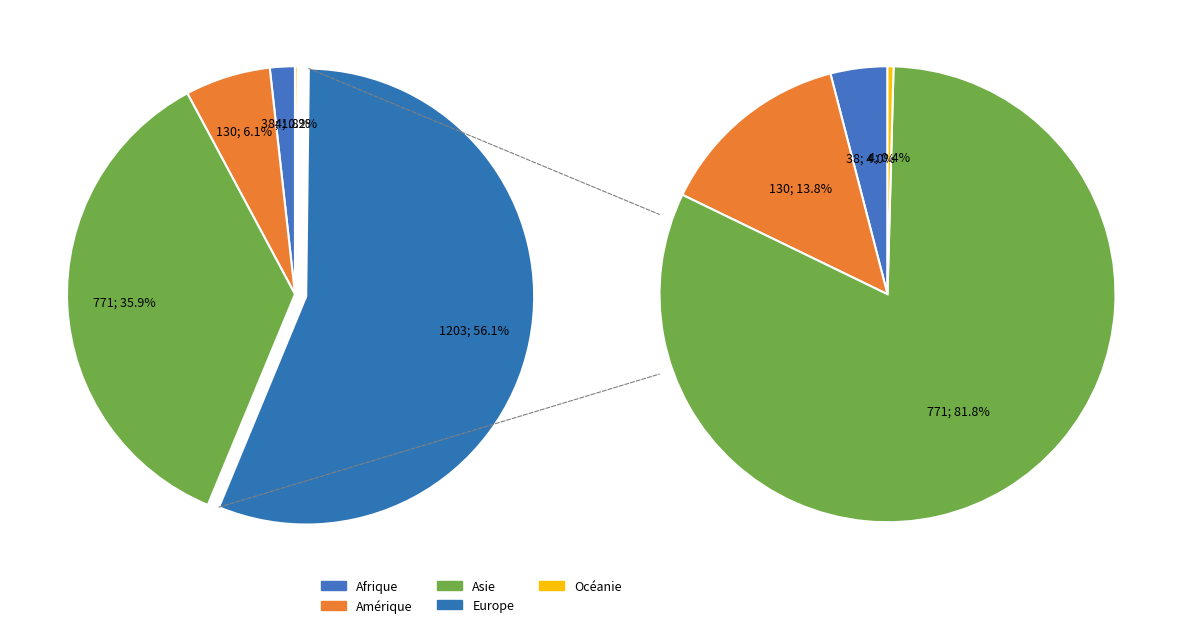

Does any single category account for the majority?

Yes